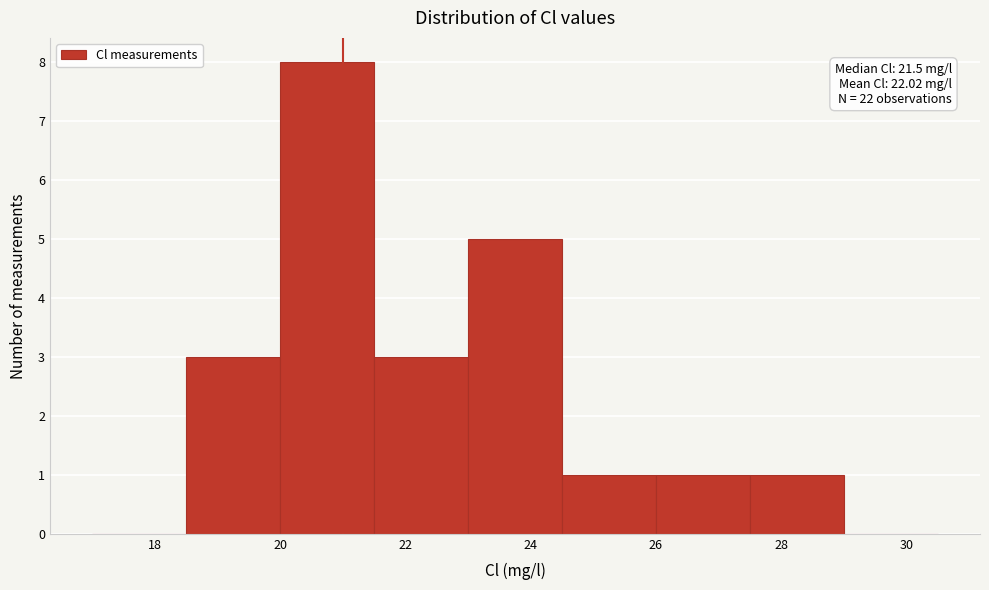

Which range on the x-axis has the tallest bar?

20.0 to 21.5